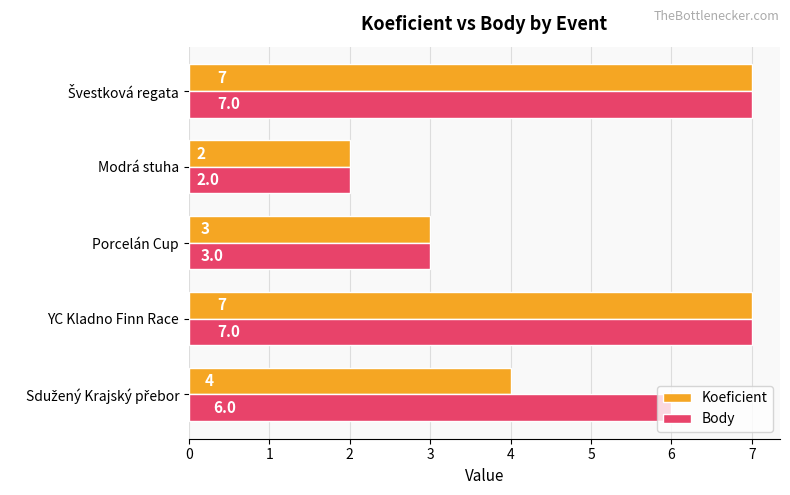

What is the total value across all series at Modrá stuha?

4